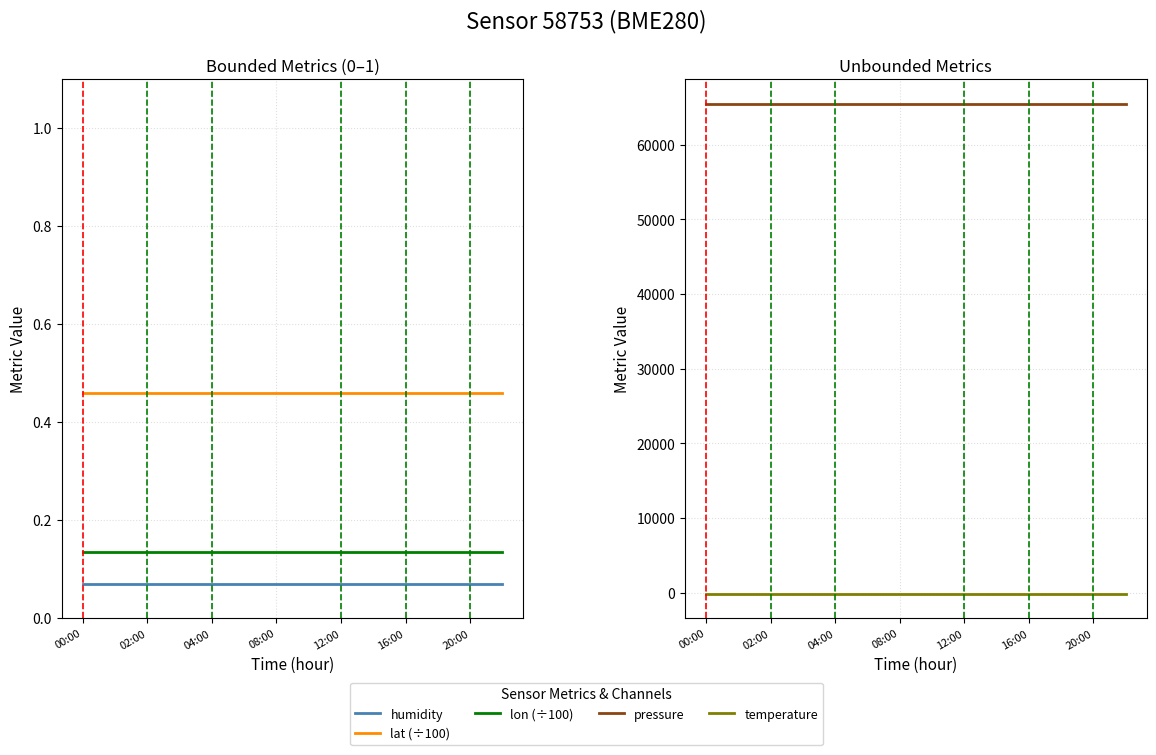

True or false: humidity and pressure intersect in this chart.

False